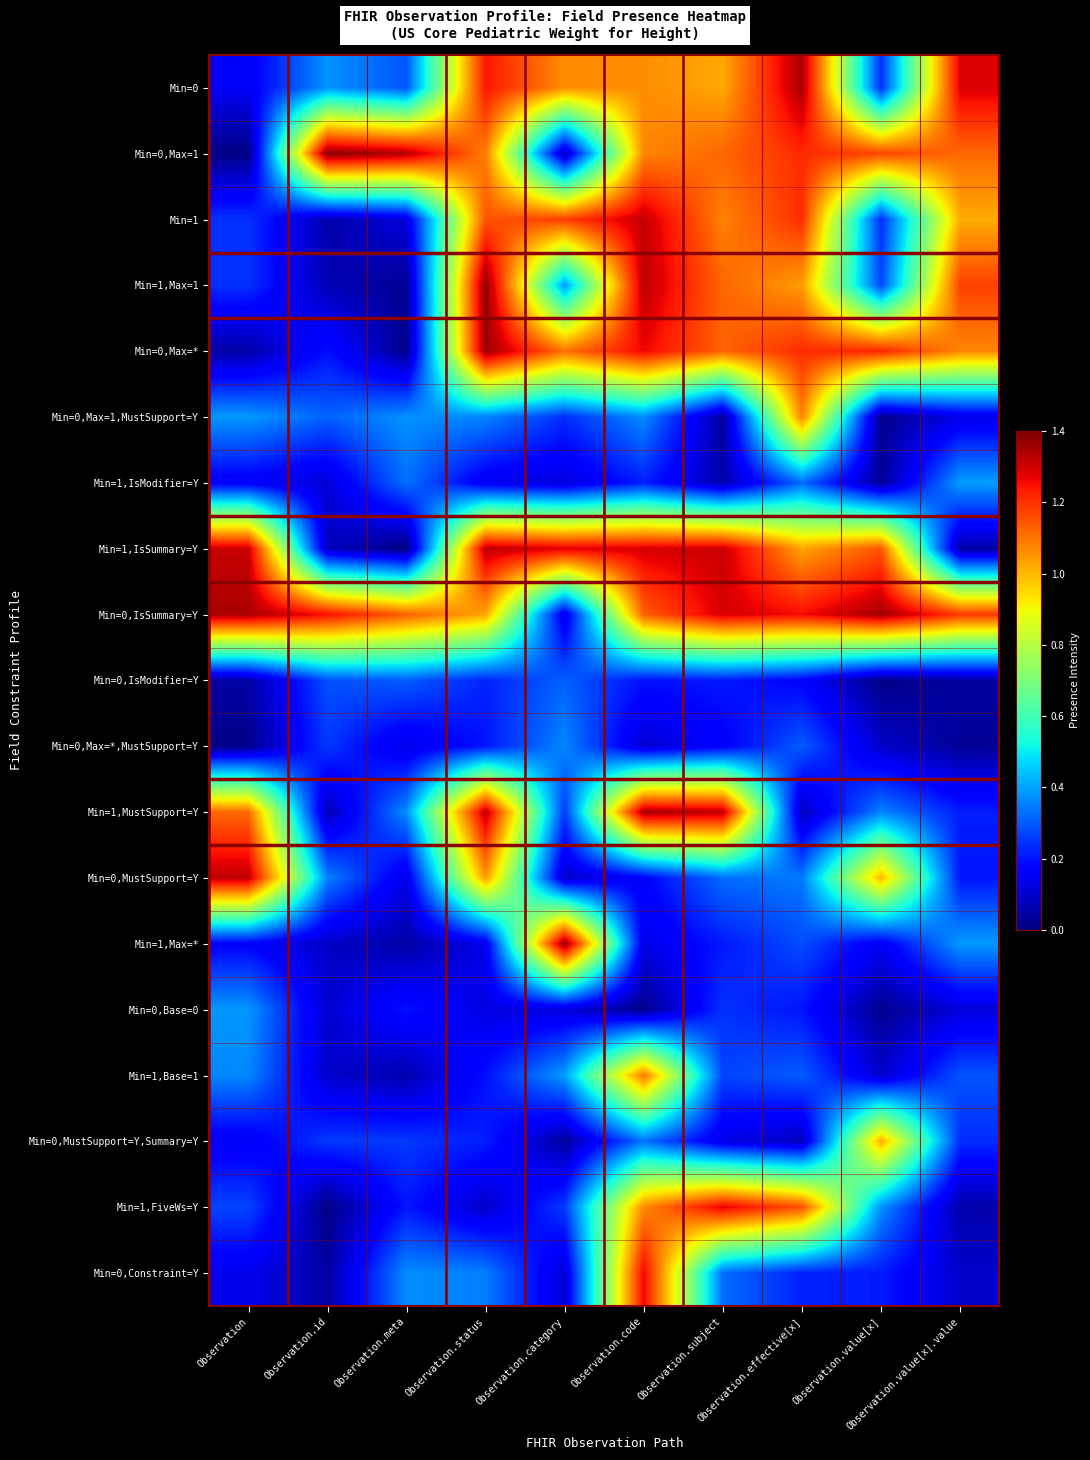

Between Observation and Observation.value[x].value, which series saw the biggest shift?

Min=1,IsSummary=Y